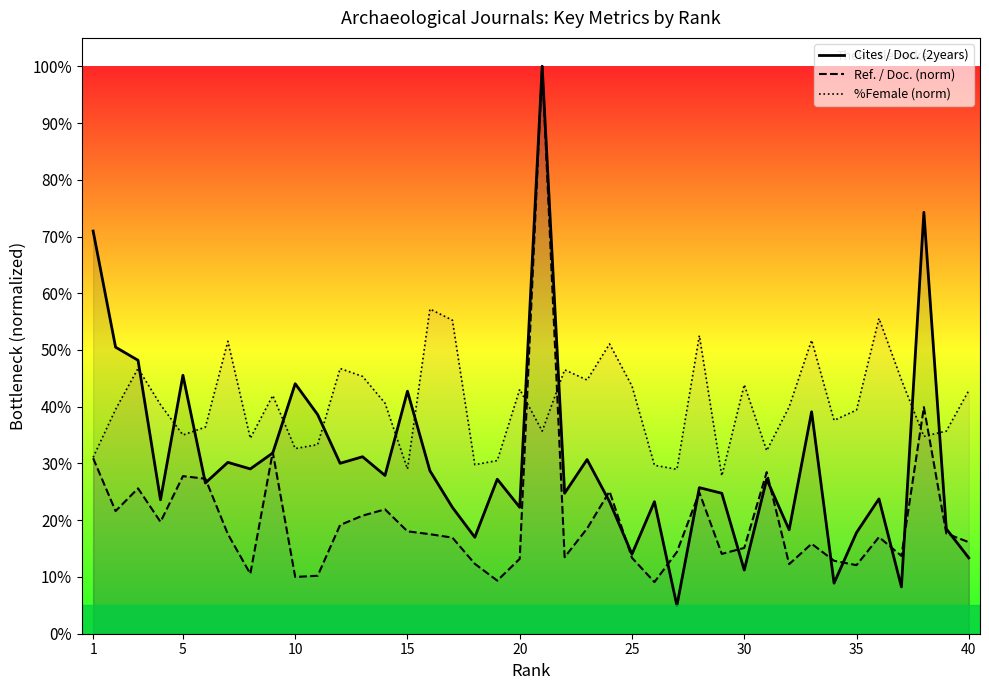

How many times do %Female (norm) and Cites / Doc. (2years) cross each other?

11